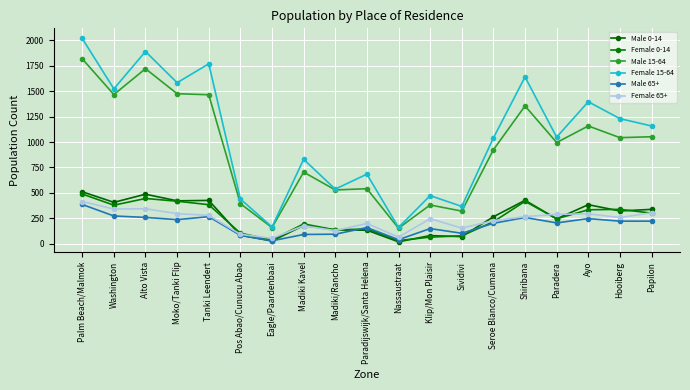

Which series changed the most between Eagle/Paardenbaai and Ayo?

Female 15-64